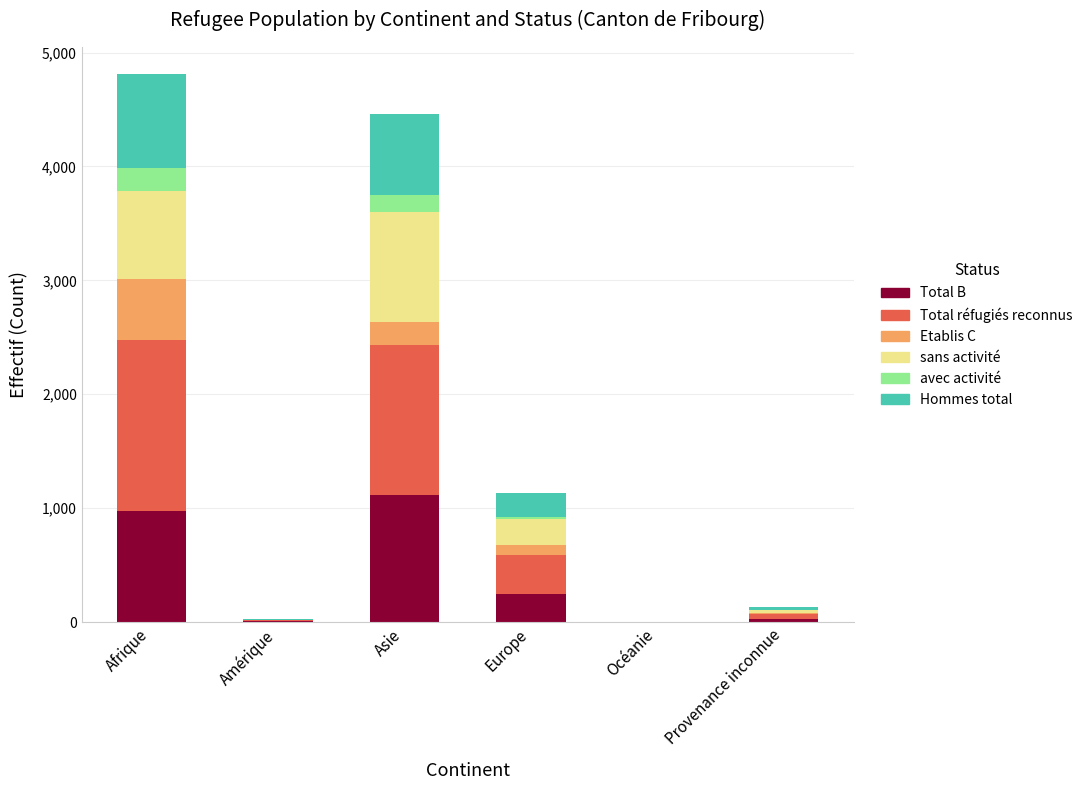

What is the maximum value for Total B?

1116